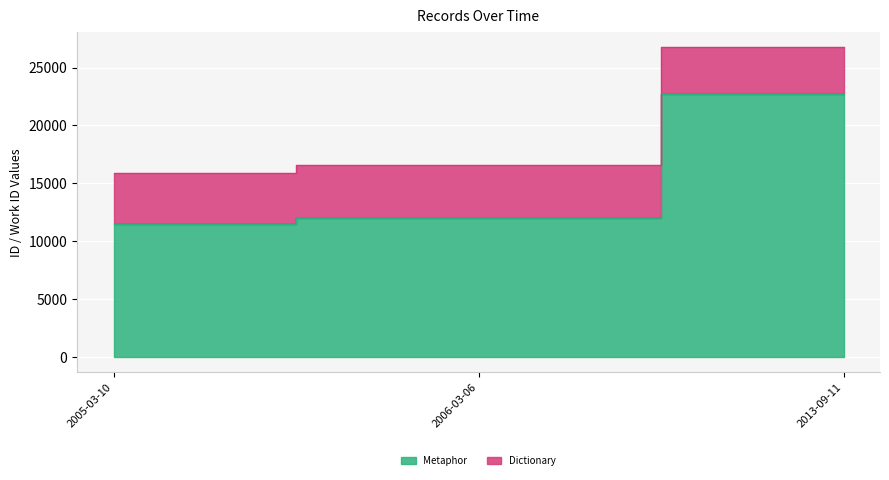

The chart shows a value of 15089 at 2005-03-10. True or false?

False